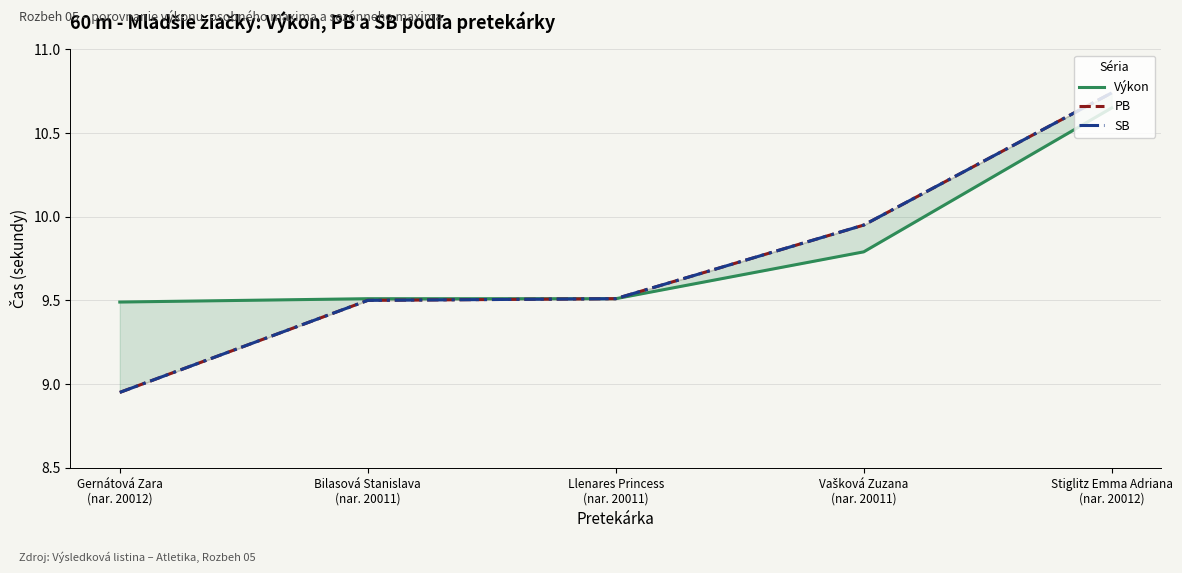

Reading left to right, transcribe all the data shown in this chart.

Výkon: Gernátová Zara
(nar. 20012)=9.5	Bilasová Stanislava
(nar. 20011)=9.5	Llenares Princess
(nar. 20011)=9.5	Vašková Zuzana
(nar. 20011)=9.8	Stiglitz Emma Adriana
(nar. 20012)=10.7
PB: Gernátová Zara
(nar. 20012)=8.9	Bilasová Stanislava
(nar. 20011)=9.5	Llenares Princess
(nar. 20011)=9.5	Vašková Zuzana
(nar. 20011)=9.9	Stiglitz Emma Adriana
(nar. 20012)=10.7
SB: Gernátová Zara
(nar. 20012)=8.9	Bilasová Stanislava
(nar. 20011)=9.5	Llenares Princess
(nar. 20011)=9.5	Vašková Zuzana
(nar. 20011)=9.9	Stiglitz Emma Adriana
(nar. 20012)=10.7